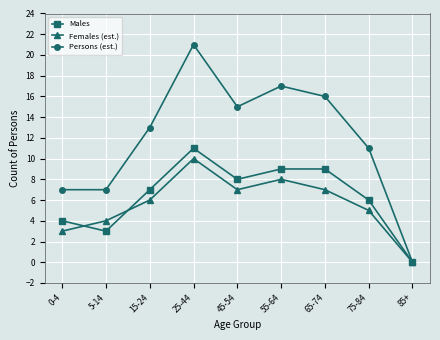

The Persons (est.) series shows 31 at 25-44. True or false?

False